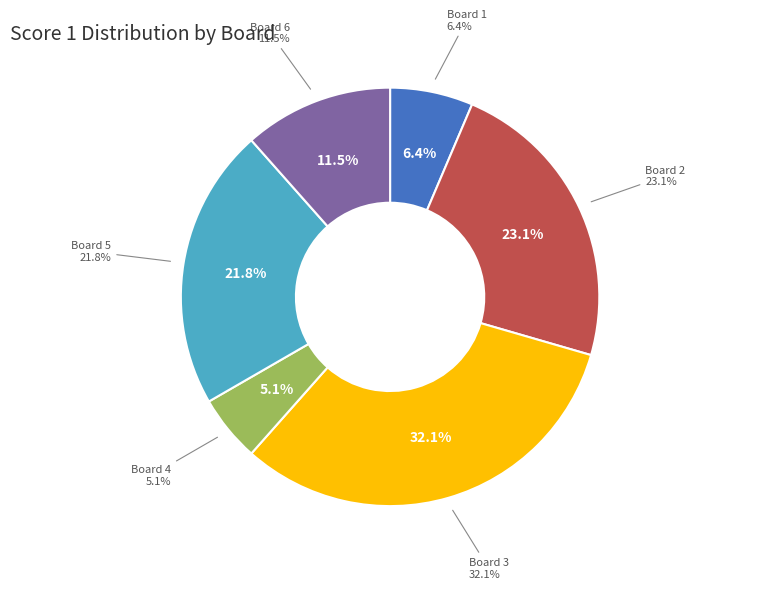

What percentage is the Board 6 slice, to the nearest percent?

12%